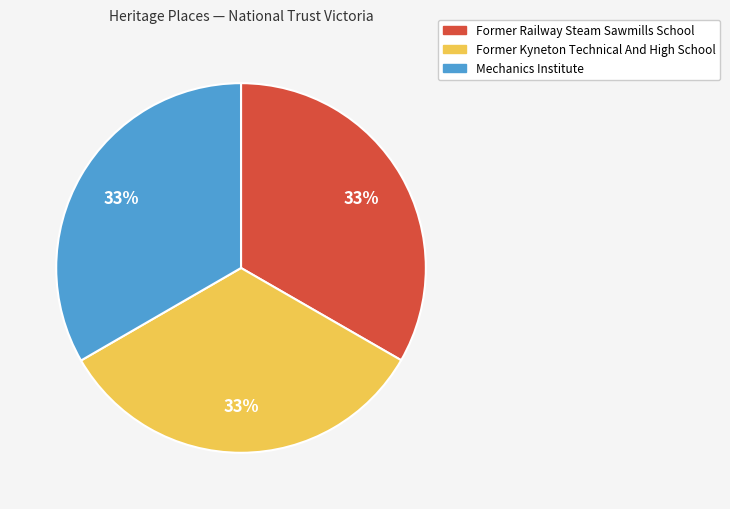

How many segments does this pie chart have?

3